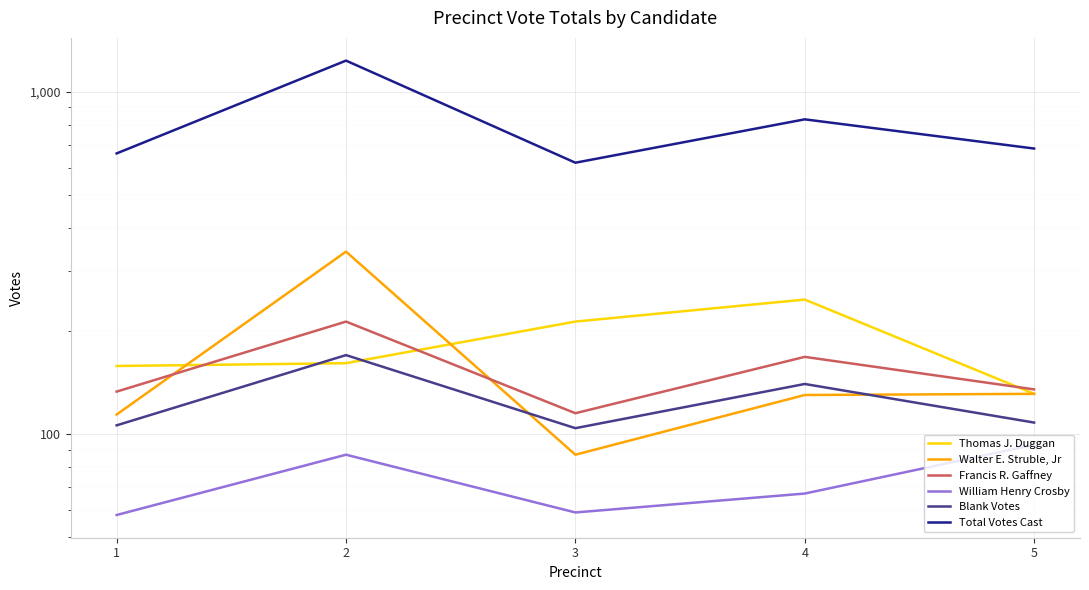

What value does the Blank Votes series have at 1, to the nearest 5?

105